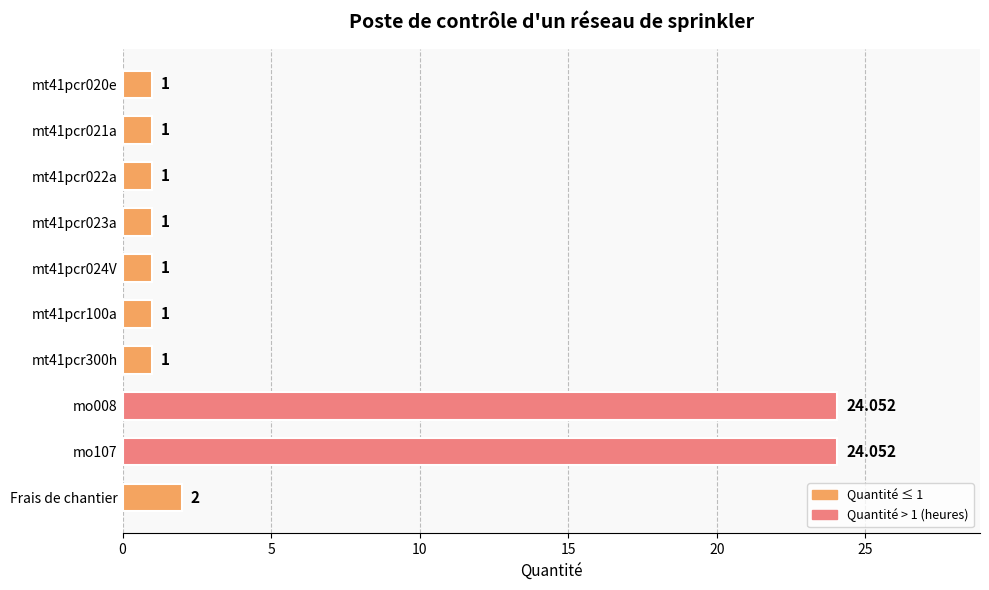

Where is the data nearest to the value 12?

Frais de chantier